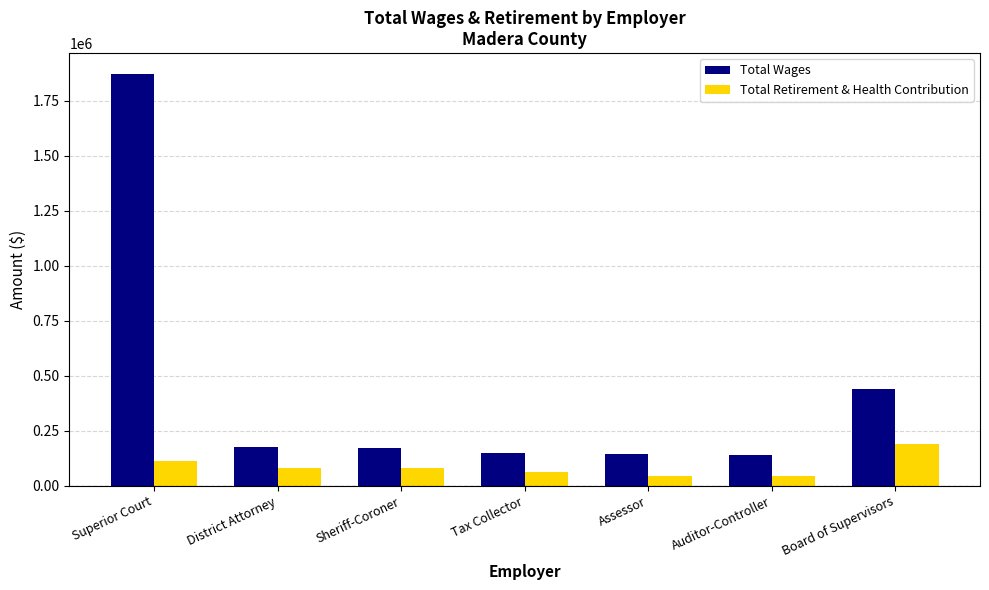

What is the spread (max minus min) of values at Superior Court?

1761704